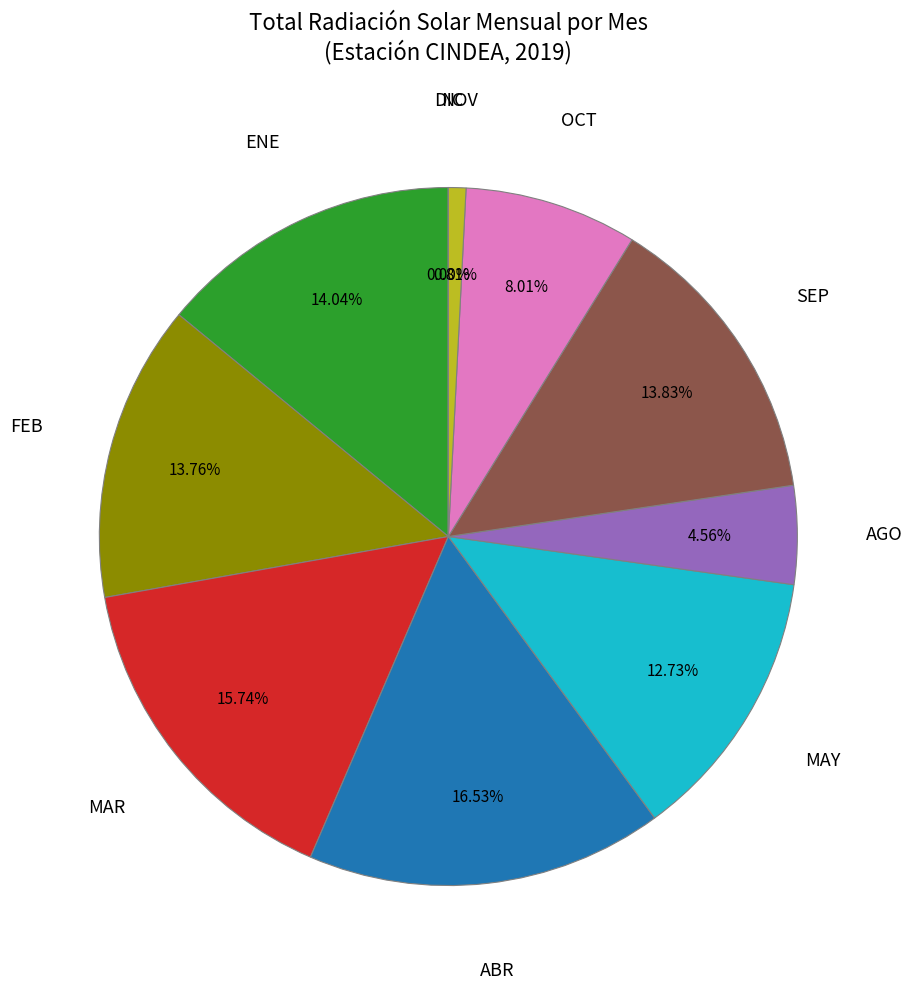

Is there a majority slice in this chart?

No